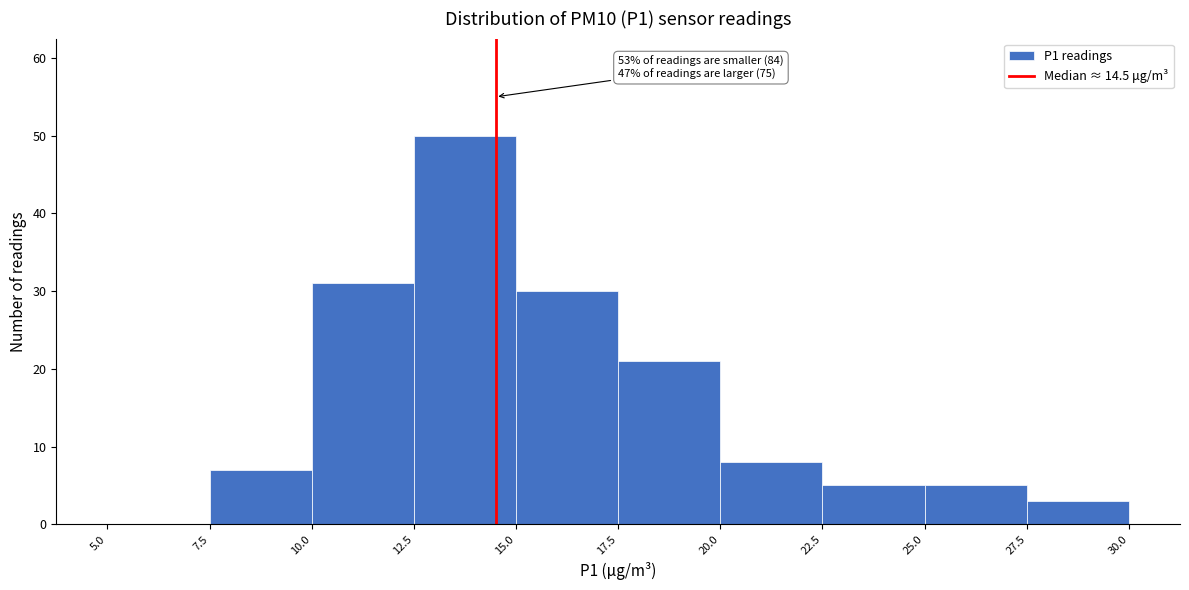

Over which range of the x-axis is the bar tallest?

12.5 to 15.0